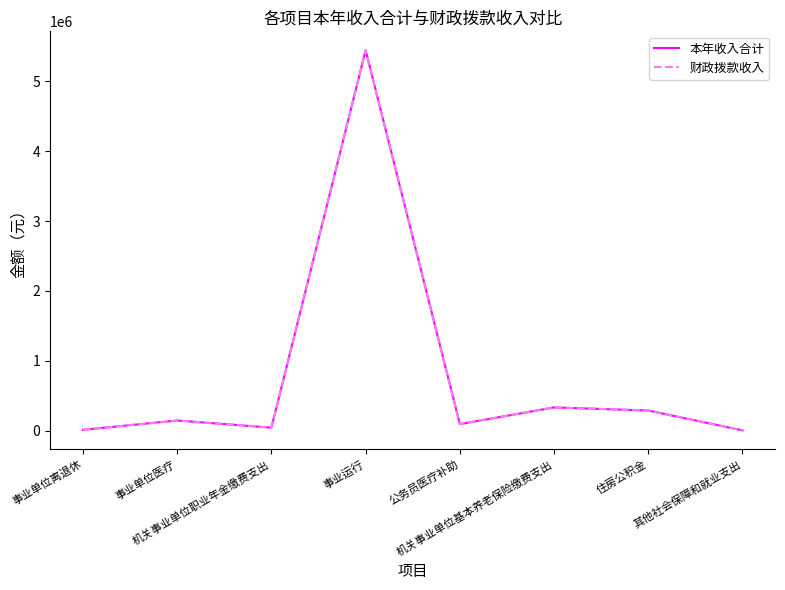

Does the chart have visible grid lines?

No